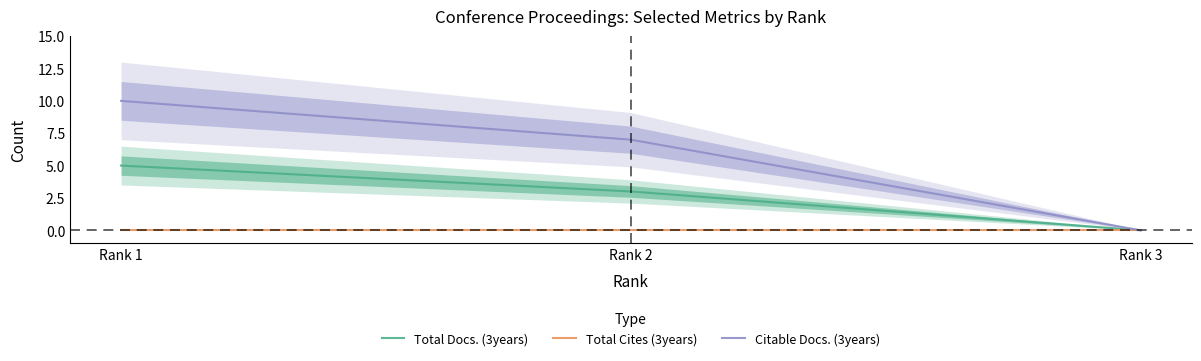

Which series has the largest range (max minus min)?

Citable Docs. (3years)